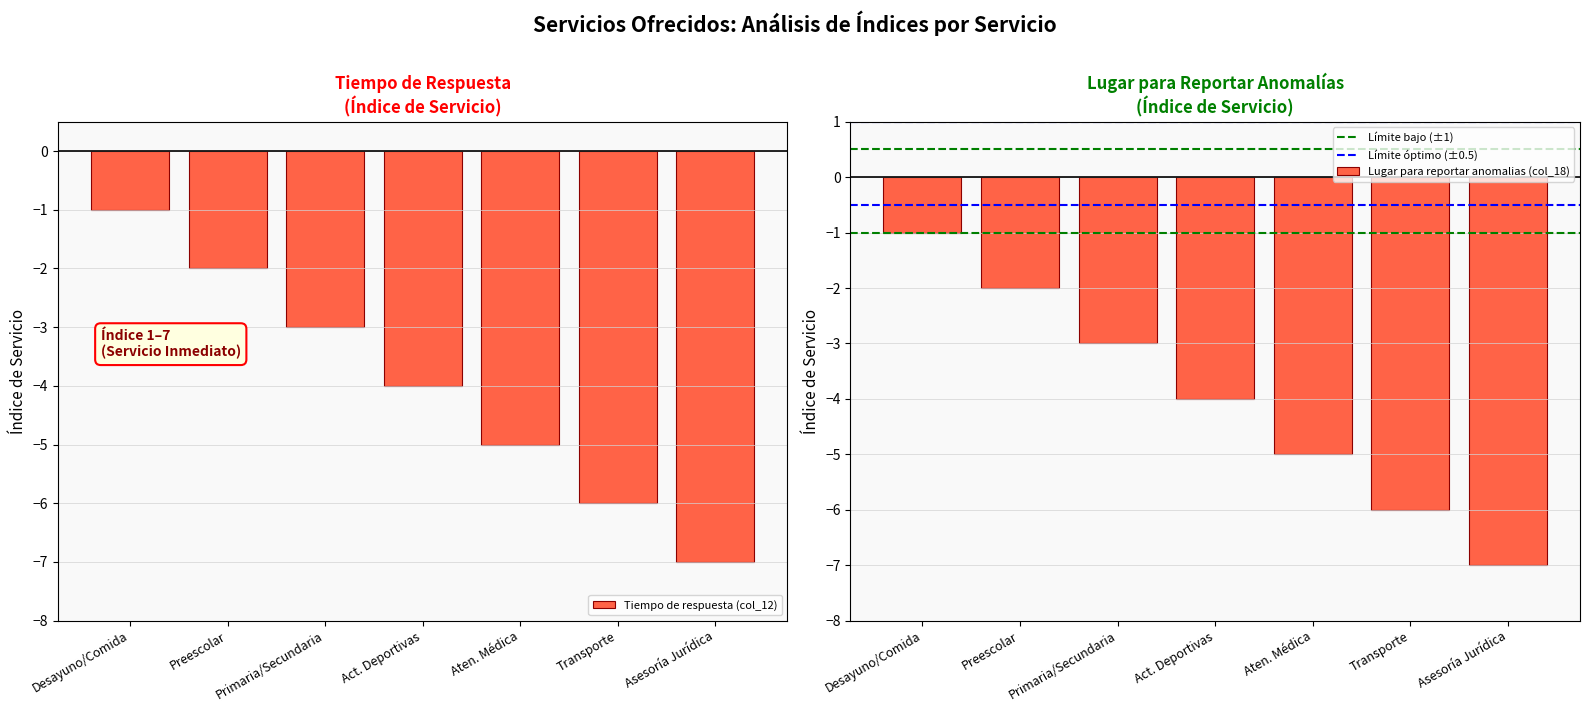

How many distinct data groups are displayed?

2